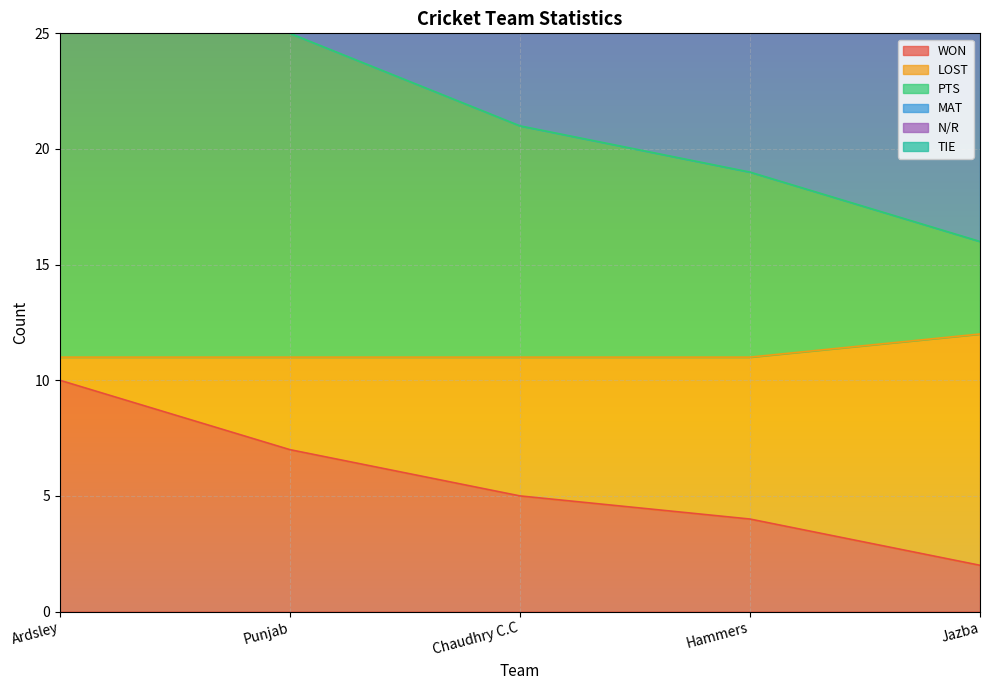

True or false: LOST and PTS cross at least once.

False